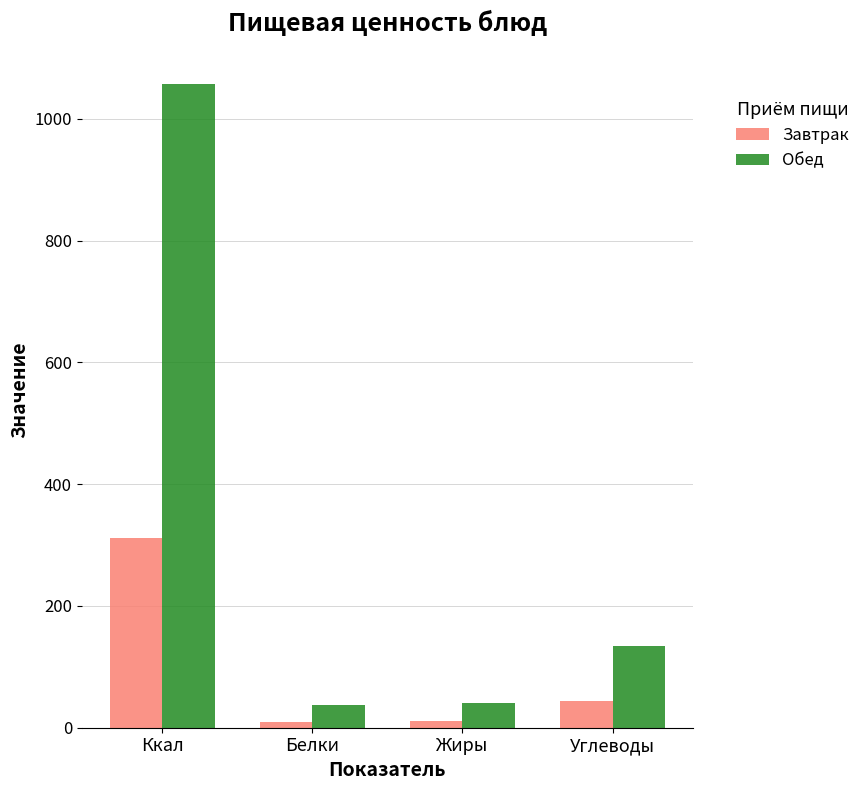

Is the value of Обед at Жиры greater than the value of Завтрак at Жиры?

Yes